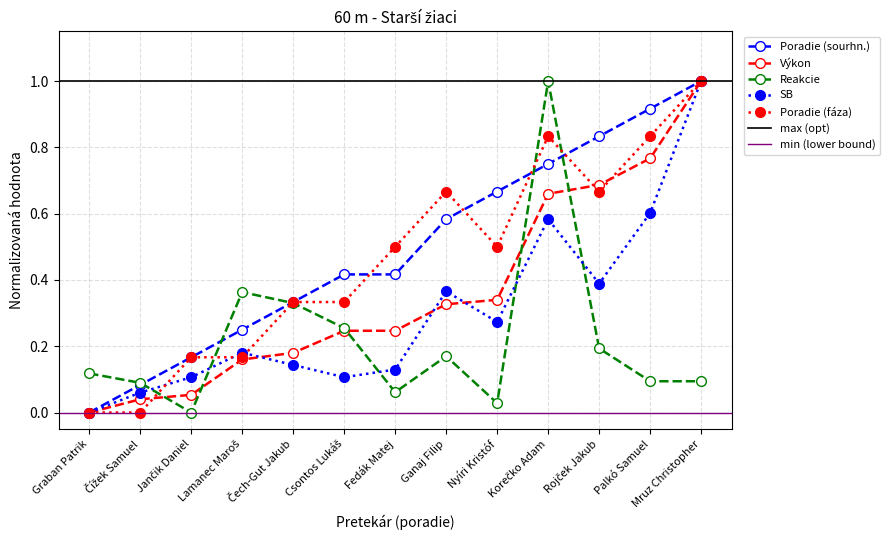

How many lines are shown in the chart?

5